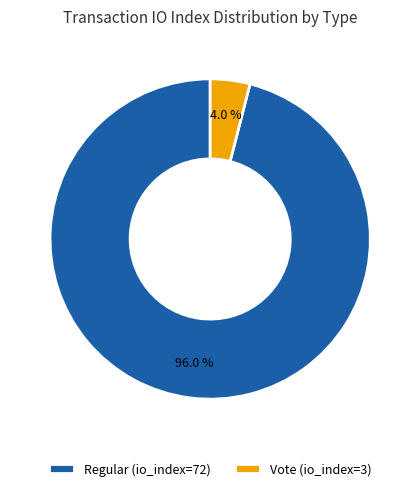

The Vote (io_index=3) slice represents 15% of the pie. True or false?

False